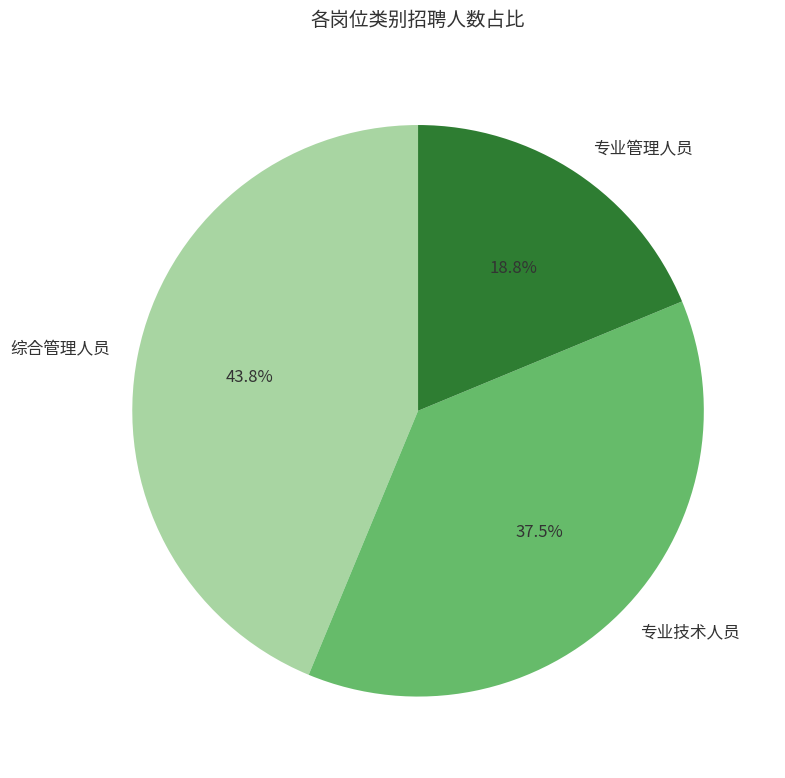

Which has a higher value, 综合管理人员 or 专业技术人员?

综合管理人员